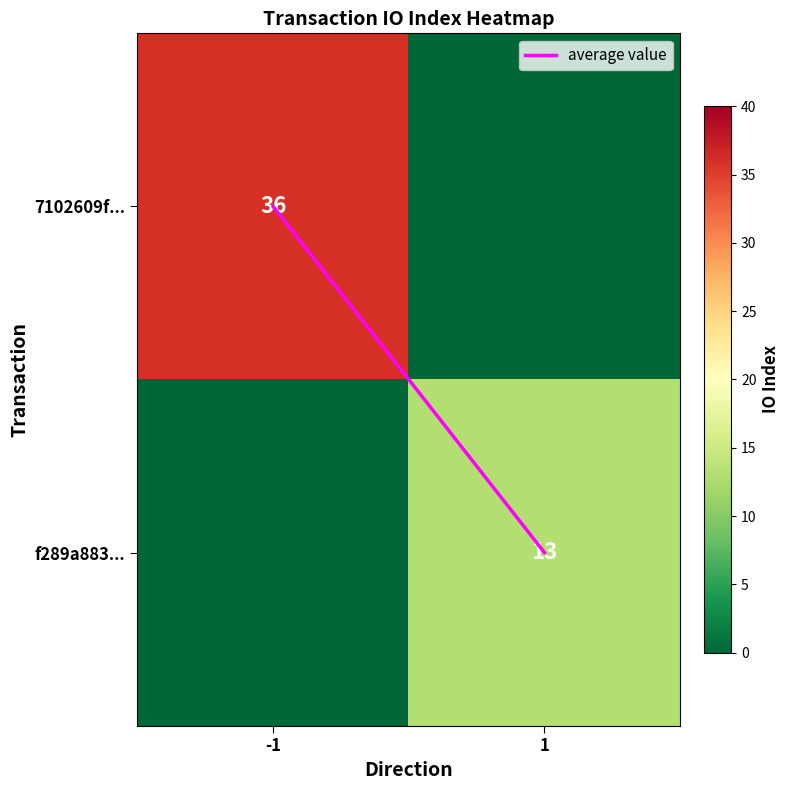

At 1, list the series in order from largest to smallest.

f289a883..., average value, 7102609f...